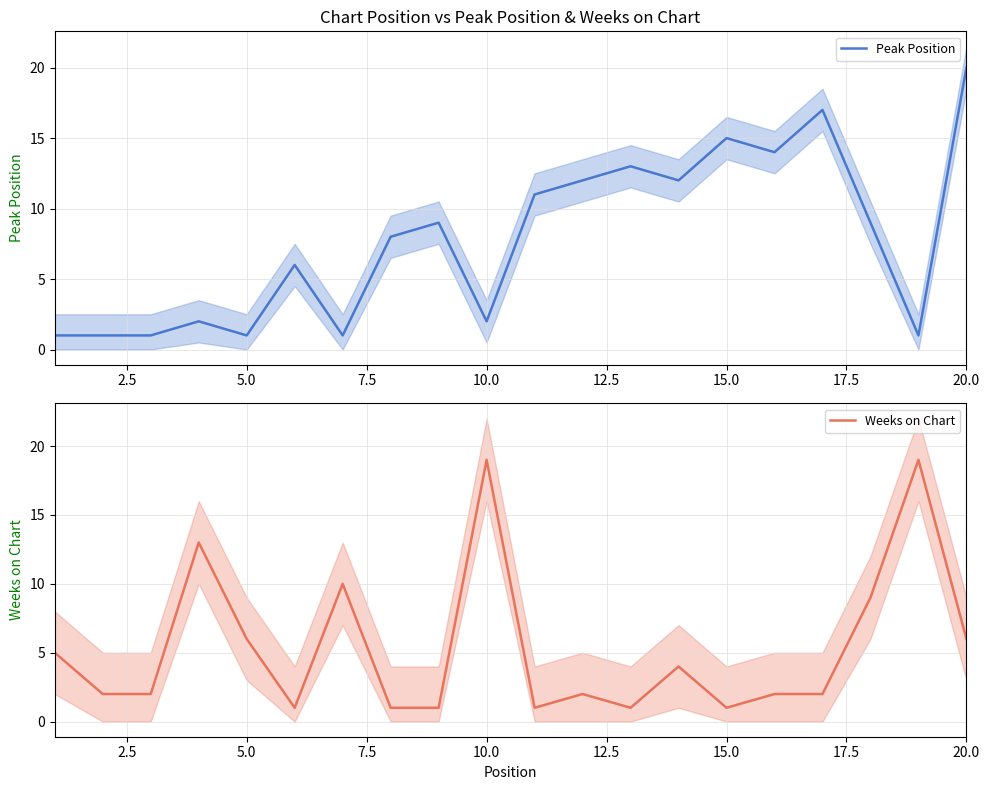

How many lines are shown in the chart?

2